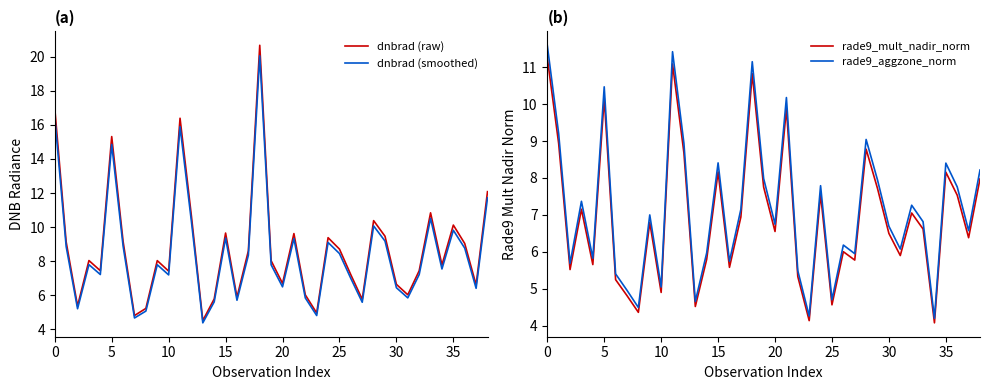

Is the value of rade9_aggzone_norm at 28 greater than the value of dnbrad (smoothed) at 23?

Yes